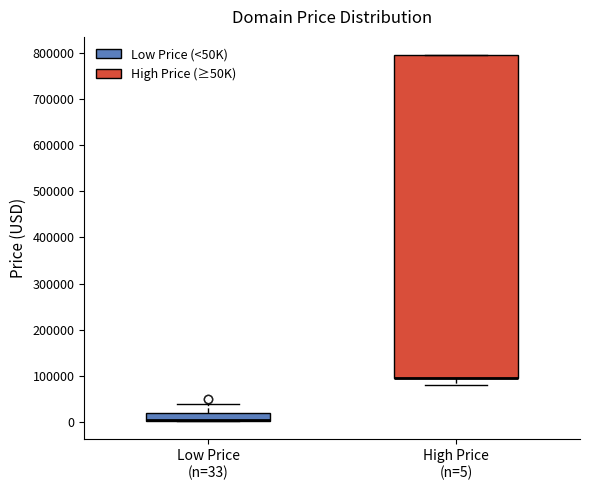

Comparing the boxes themselves (not the whiskers), which one is the tallest?

High Price (n=5)